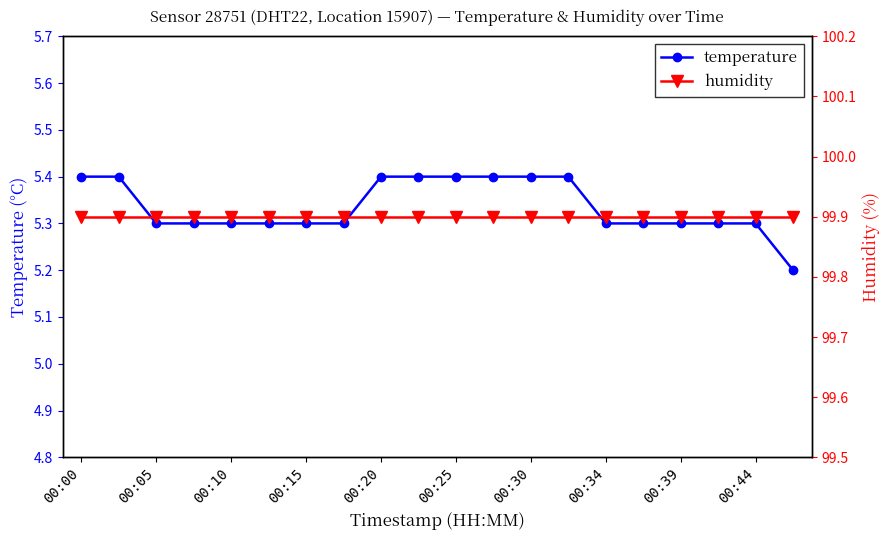

Which category has the lowest value in the temperature series?

19